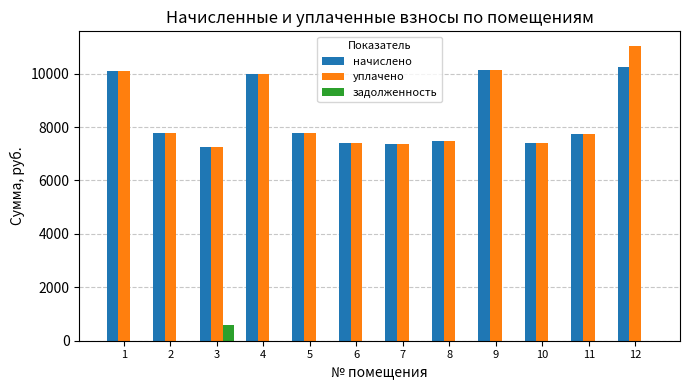

Between 4 and 12, which series saw the biggest shift?

уплачено